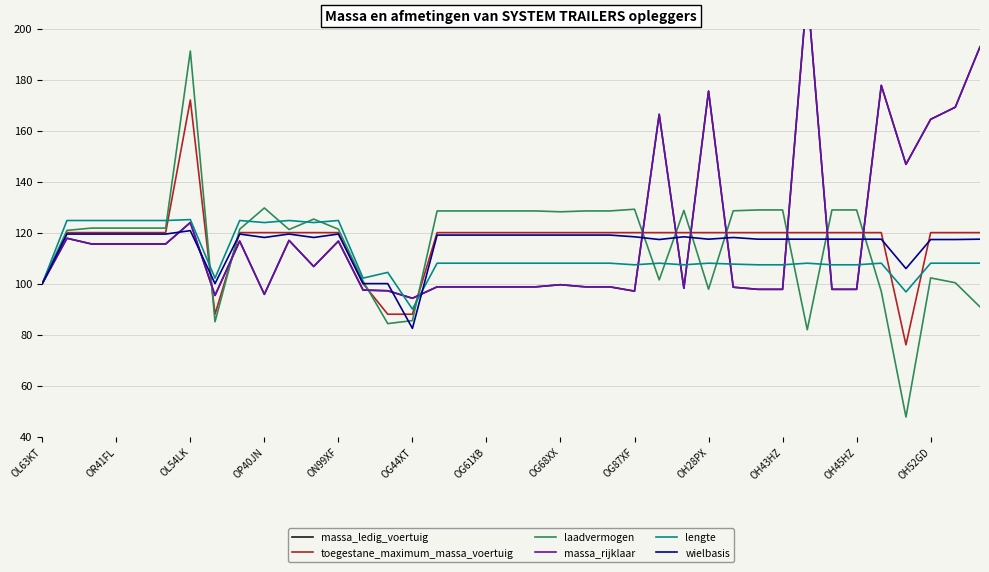

What is the average value of the wielbasis series?

115.4